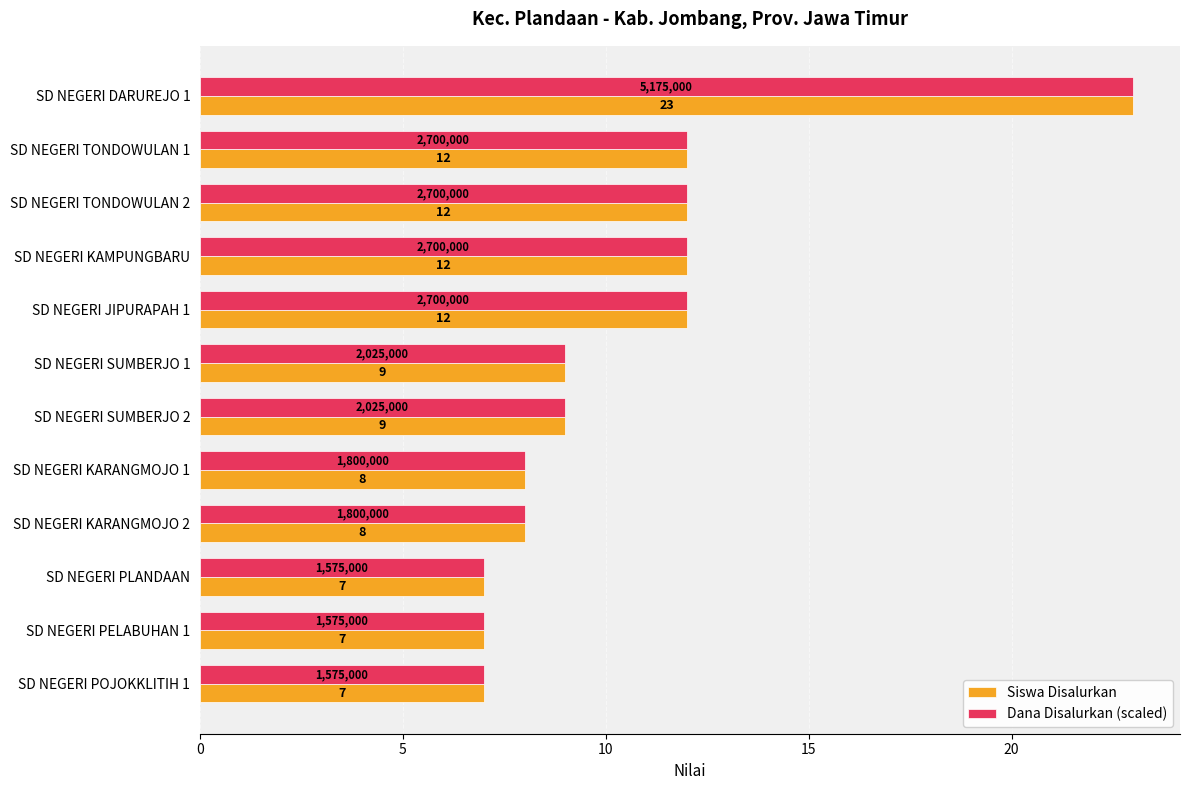

The Siswa Disalurkan series shows 2 at SD NEGERI SUMBERJO 2. True or false?

False